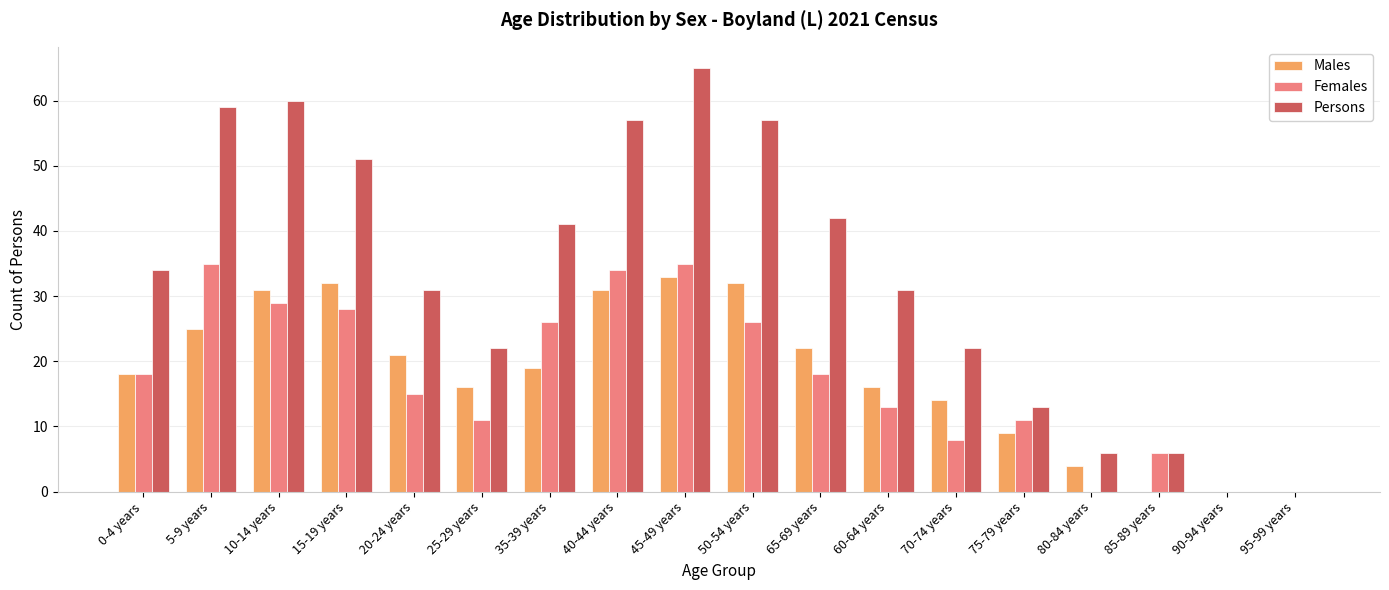

How many series are shown in this chart?

3